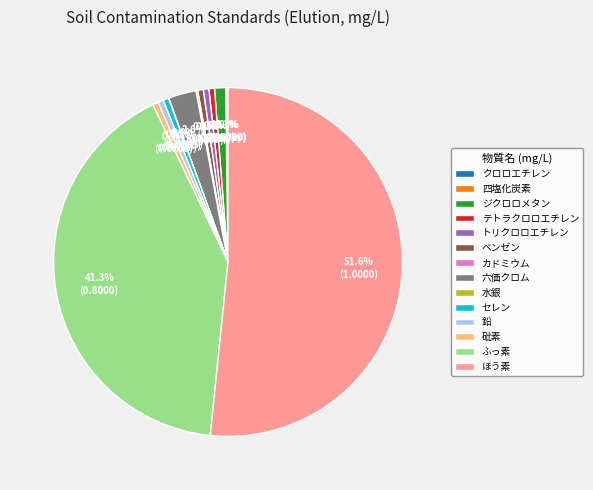

To the nearest percent, what is the difference between the largest and smallest slice percentages?

52%